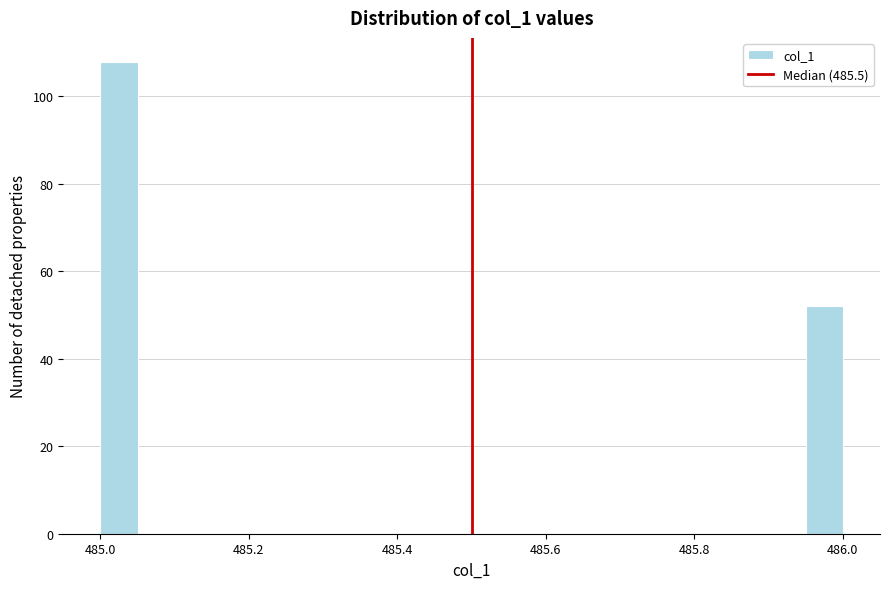

Around what value on the x-axis is the tallest bar? Give the approximate position of its centre, as read against the axis.

485.02